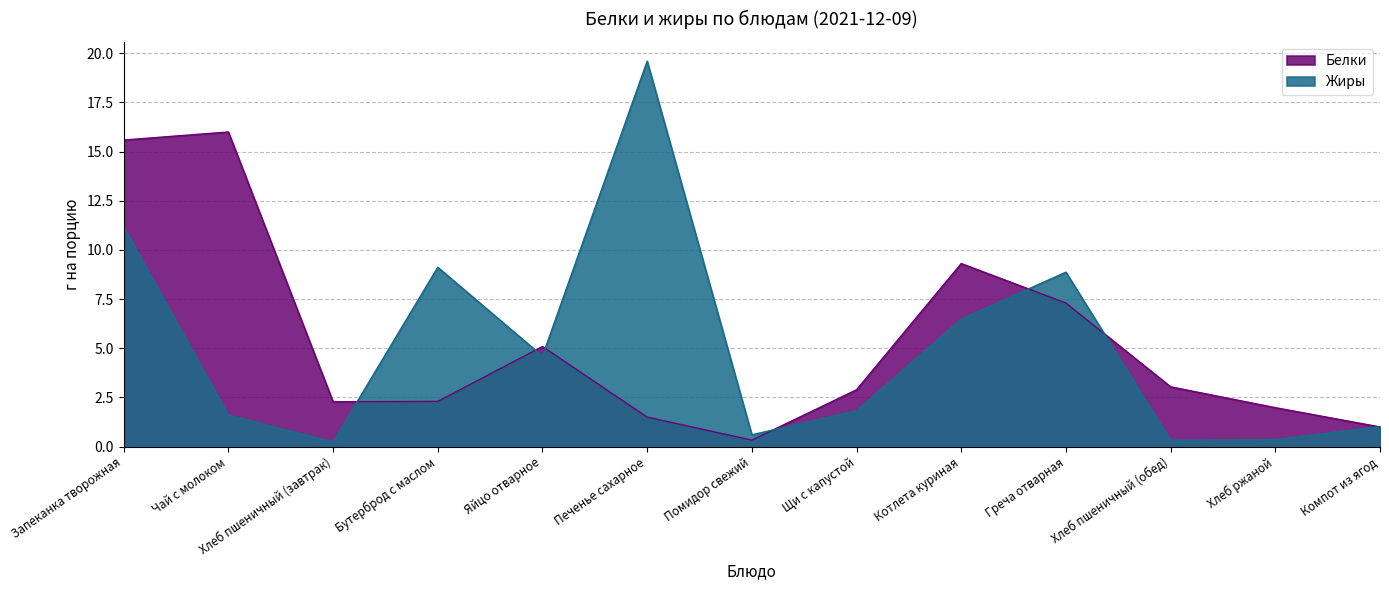

What is the value of the Белки point at the 11th from the left?

3.0